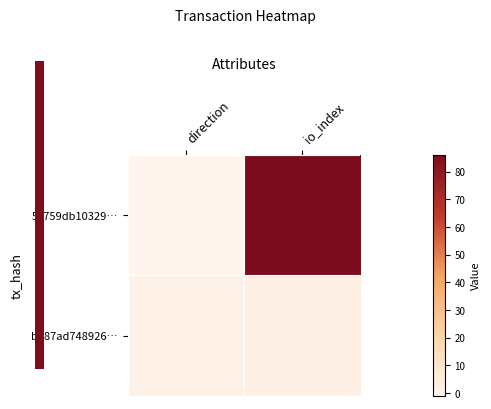

Between direction and io_index, which is larger?

io_index